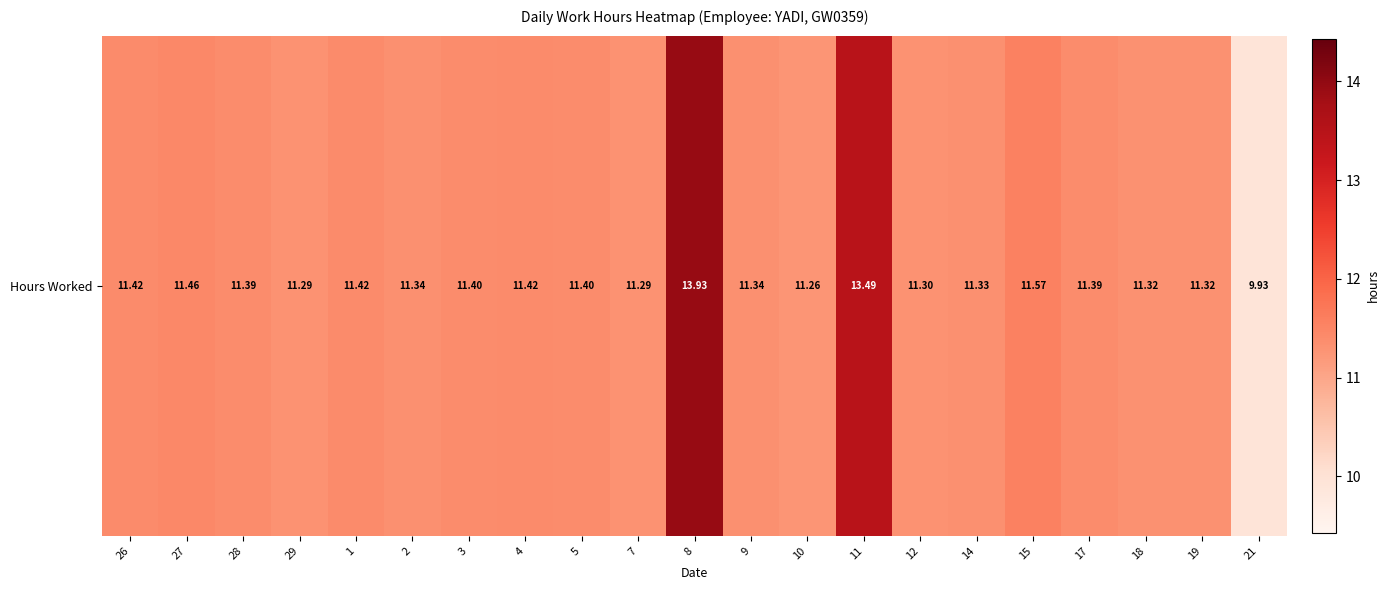

Which has a higher value, 17 or 28?

17